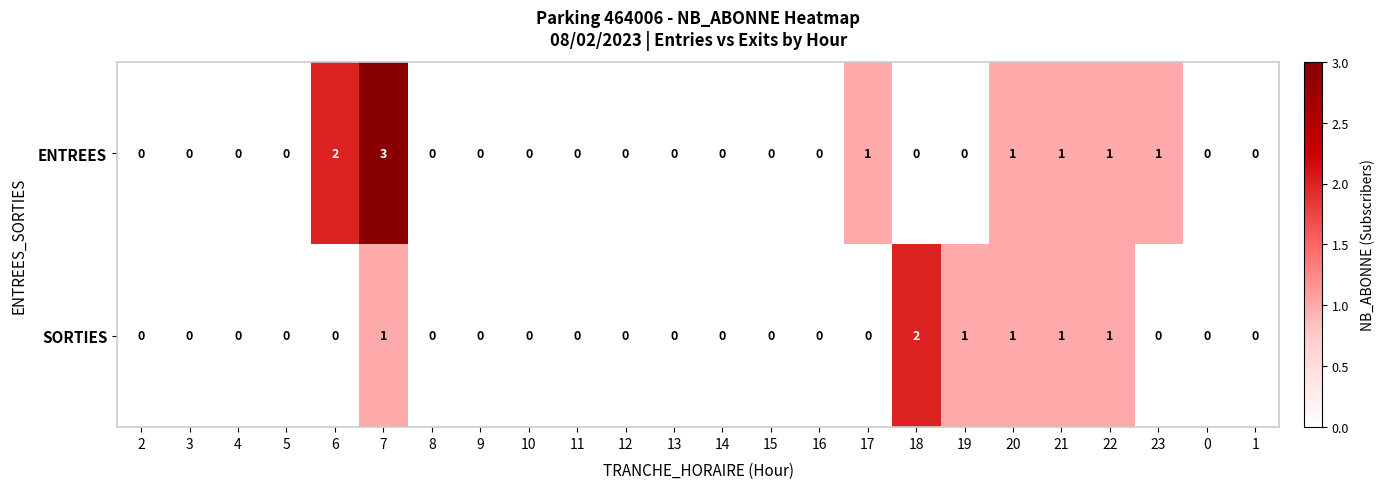

Which label corresponds to the largest value in the chart?

7